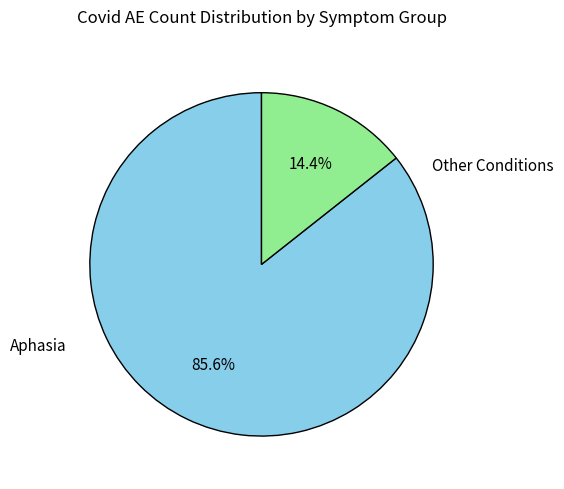

Is there any slice that represents more than half of the pie?

Yes